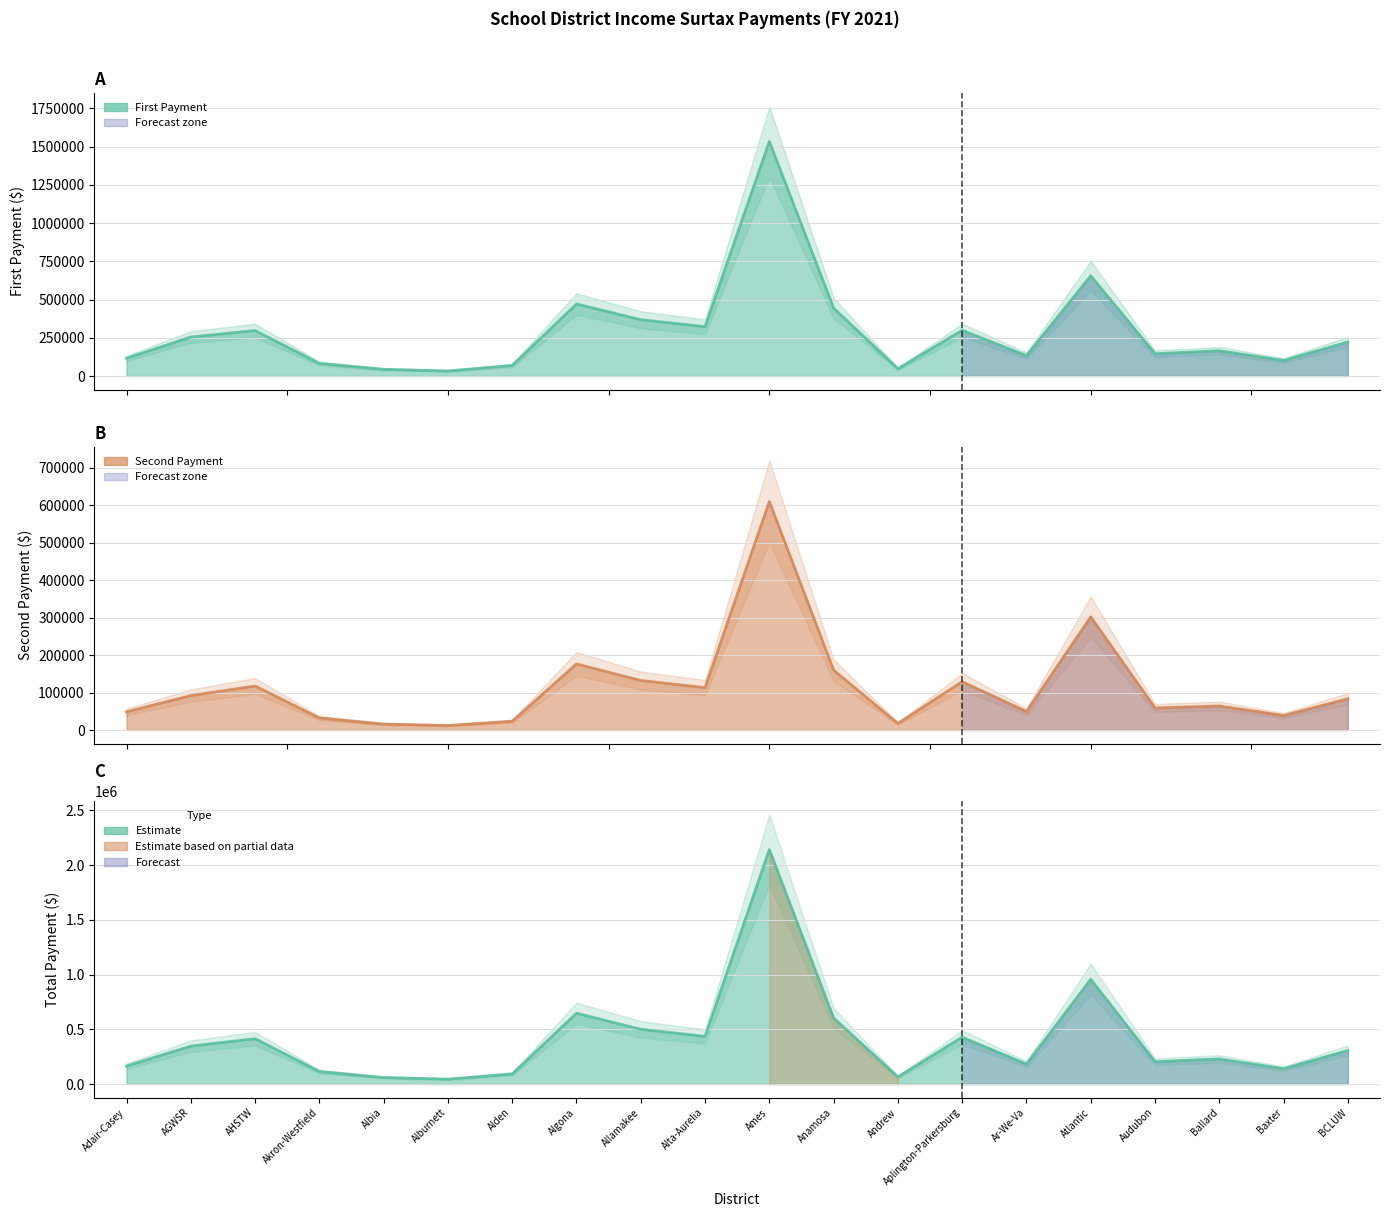

What is the spread (max minus min) of values at AGWSR?

254678.2